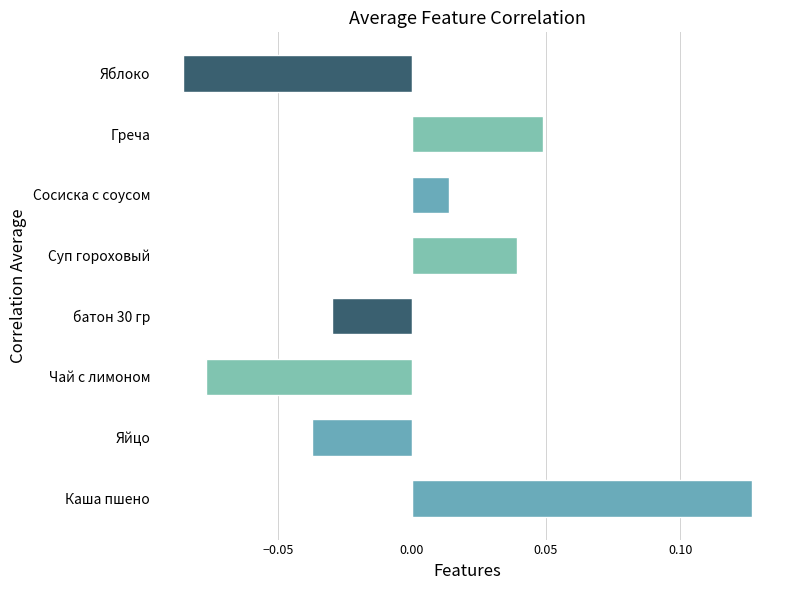

How many data points are above 0?

4